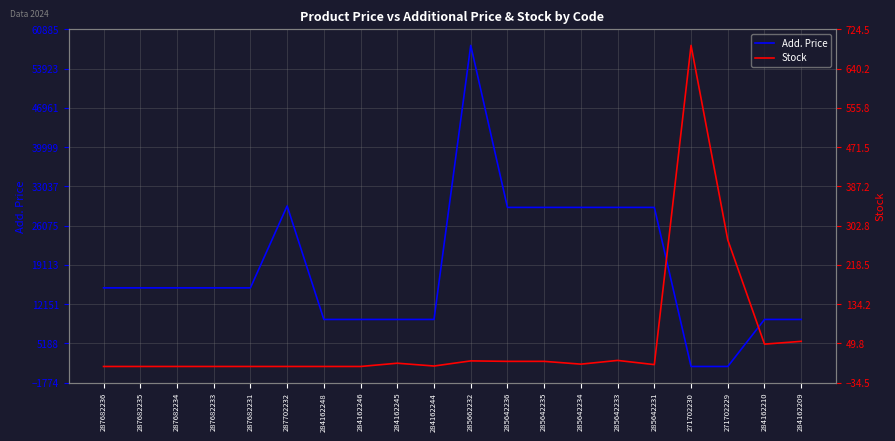

True or false: Add. Price and Stock cross at least once.

False